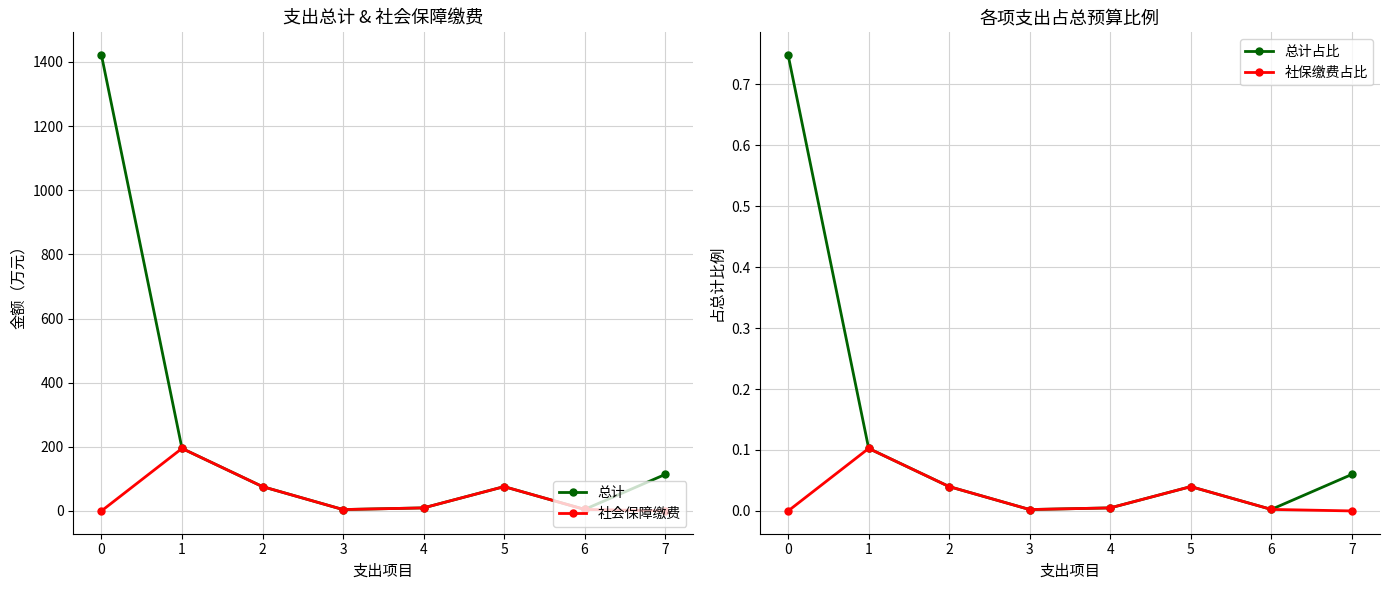

True or false: 社会保障缴费 and 总计 intersect in this chart.

False